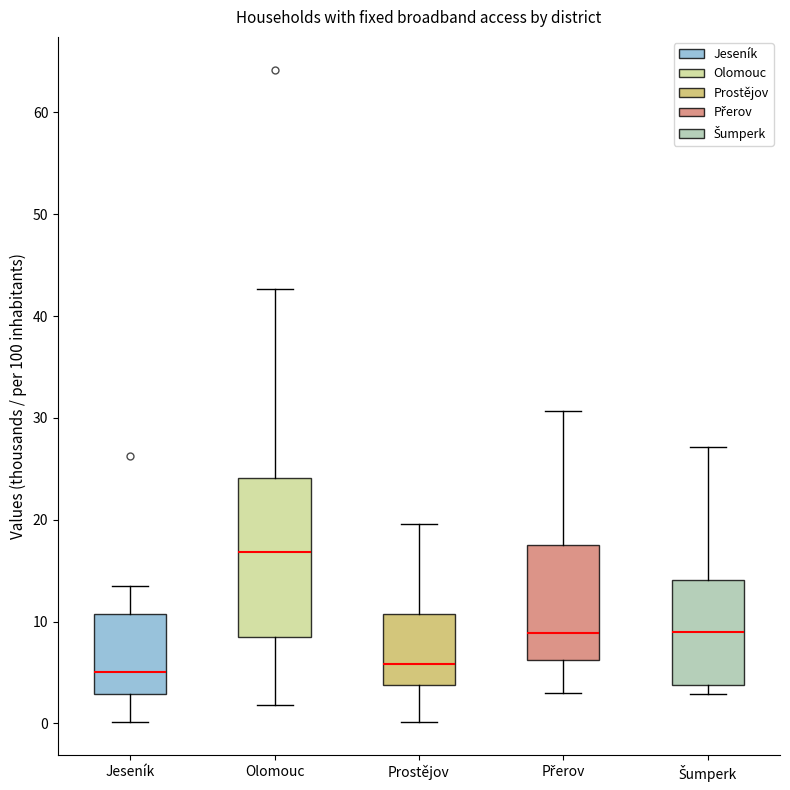

Reading left to right, read every box against the y-axis: the position of its median line, the range the box covers, and the ends of its whiskers. The values are not printed on the chart, so give them approximately, as read against the axis.

Jeseník: median 5, box 3 to 11, whiskers 0 to 14
Olomouc: median 17, box 8 to 24, whiskers 2 to 43
Prostějov: median 6, box 4 to 11, whiskers 0 to 20
Přerov: median 9, box 6 to 18, whiskers 3 to 31
Šumperk: median 9, box 4 to 14, whiskers 3 to 27